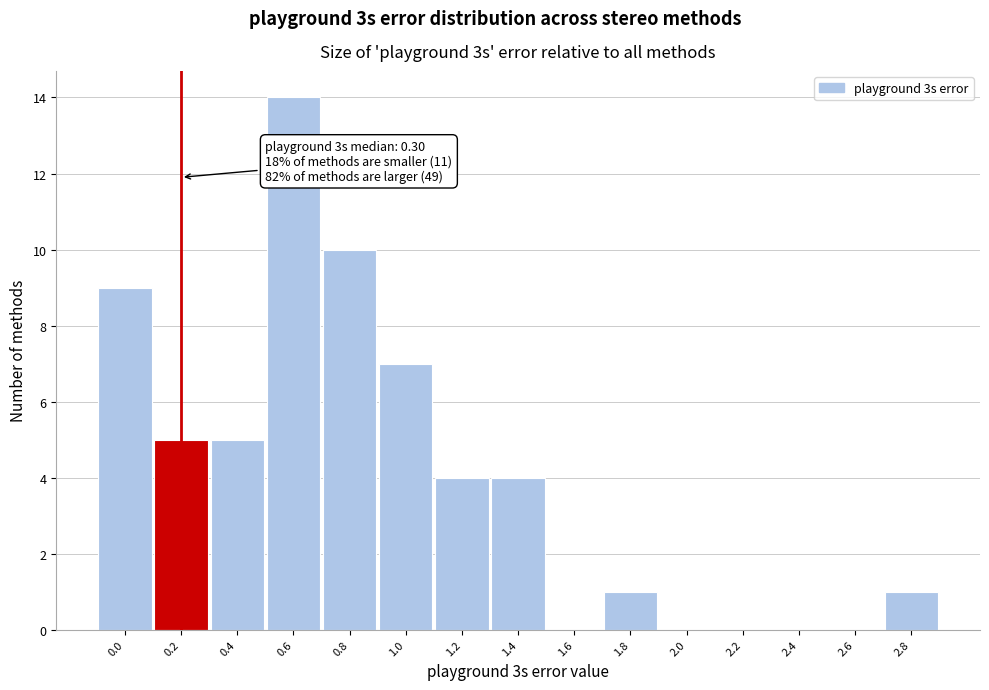

Reading right to left, transcribe all the data shown in this chart.

2.8=1	2.6=0	2.4=0	2.2=0	2.0=0	1.8=1	1.6=0	1.4=4	1.2=4	1.0=7	0.8=10	0.6=14	0.4=5	0.2=5	0.0=9